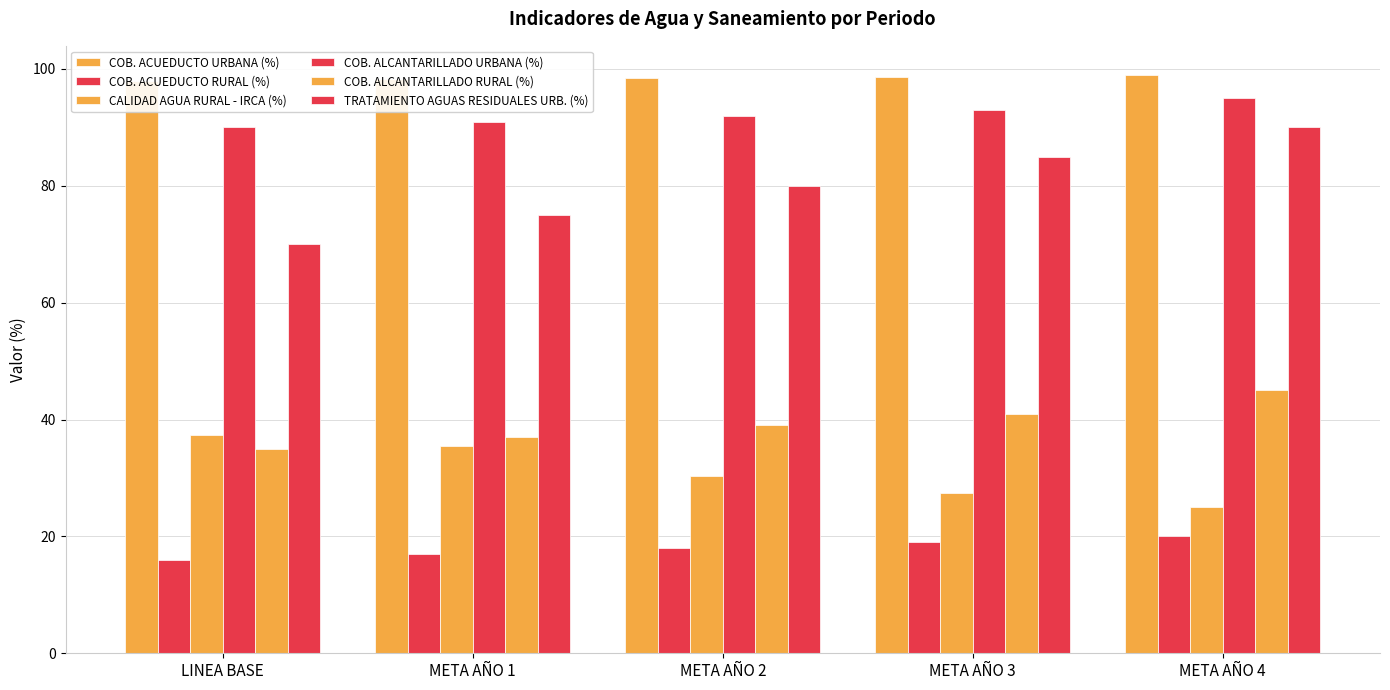

Reading left to right, list all the values displayed in this chart.

COB. ACUEDUCTO URBANA (%): LINEA BASE=98.0	META AÑO 1=98.2	META AÑO 2=98.4	META AÑO 3=98.6	META AÑO 4=99.0
COB. ACUEDUCTO RURAL (%): LINEA BASE=16.0	META AÑO 1=17.0	META AÑO 2=18.0	META AÑO 3=19.0	META AÑO 4=20.0
CALIDAD AGUA RURAL - IRCA (%): LINEA BASE=37.4	META AÑO 1=35.4	META AÑO 2=30.4	META AÑO 3=27.4	META AÑO 4=25.0
COB. ALCANTARILLADO URBANA (%): LINEA BASE=90.0	META AÑO 1=91.0	META AÑO 2=92.0	META AÑO 3=93.0	META AÑO 4=95.0
COB. ALCANTARILLADO RURAL (%): LINEA BASE=35.0	META AÑO 1=37.0	META AÑO 2=39.0	META AÑO 3=41.0	META AÑO 4=45.0
TRATAMIENTO AGUAS RESIDUALES URB. (%): LINEA BASE=70.0	META AÑO 1=75.0	META AÑO 2=80.0	META AÑO 3=85.0	META AÑO 4=90.0